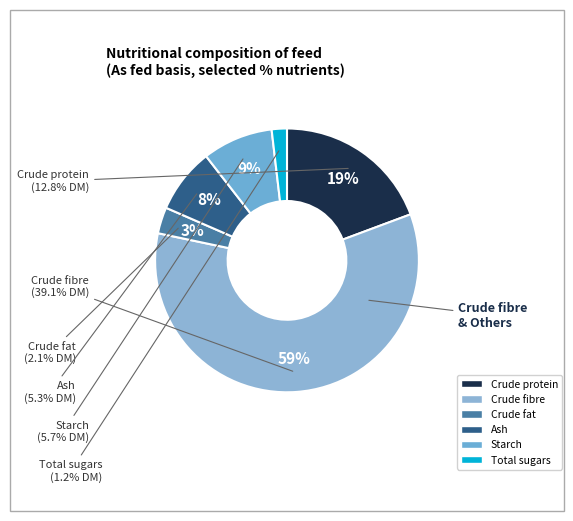

How many slices are in this pie chart?

6